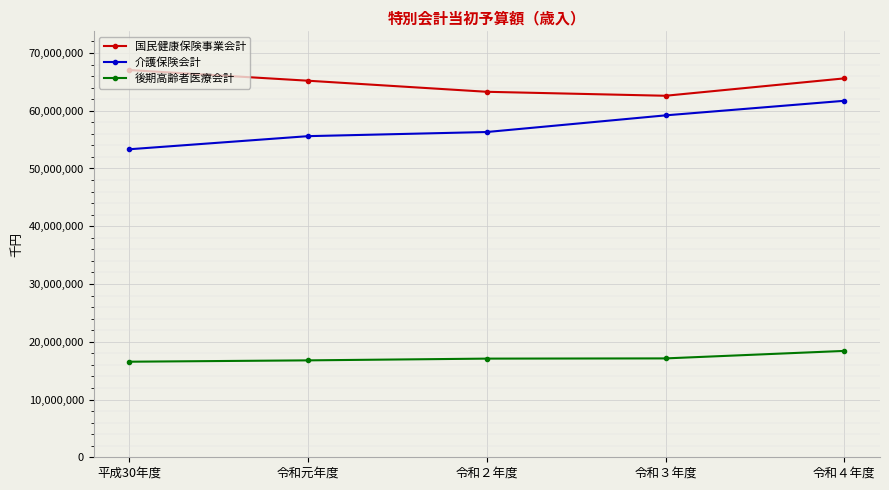

Which series has the largest total across all categories?

国民健康保険事業会計